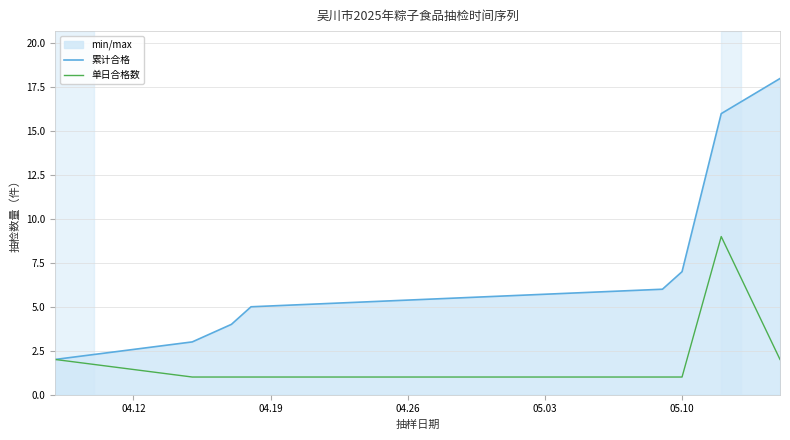

Which series has the largest range (max minus min)?

累计合格